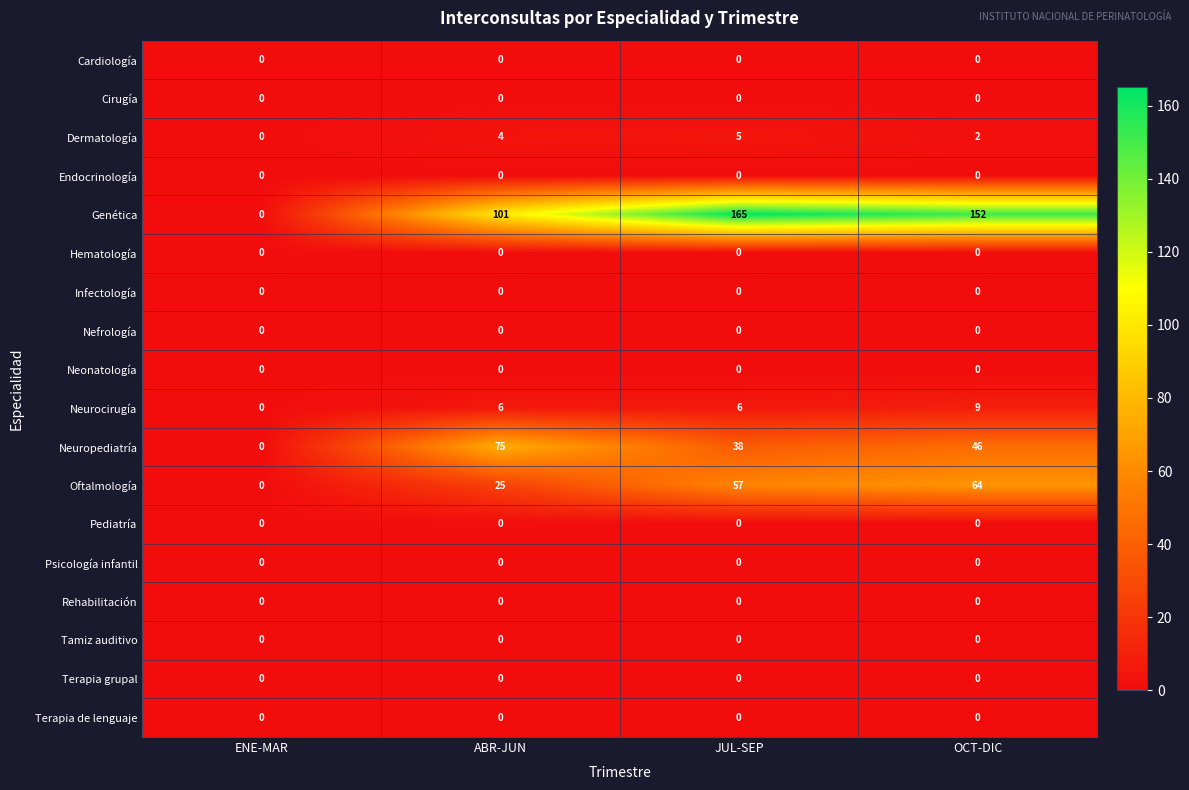

Is it true that Nefrología equals 0 at ENE-MAR?

True